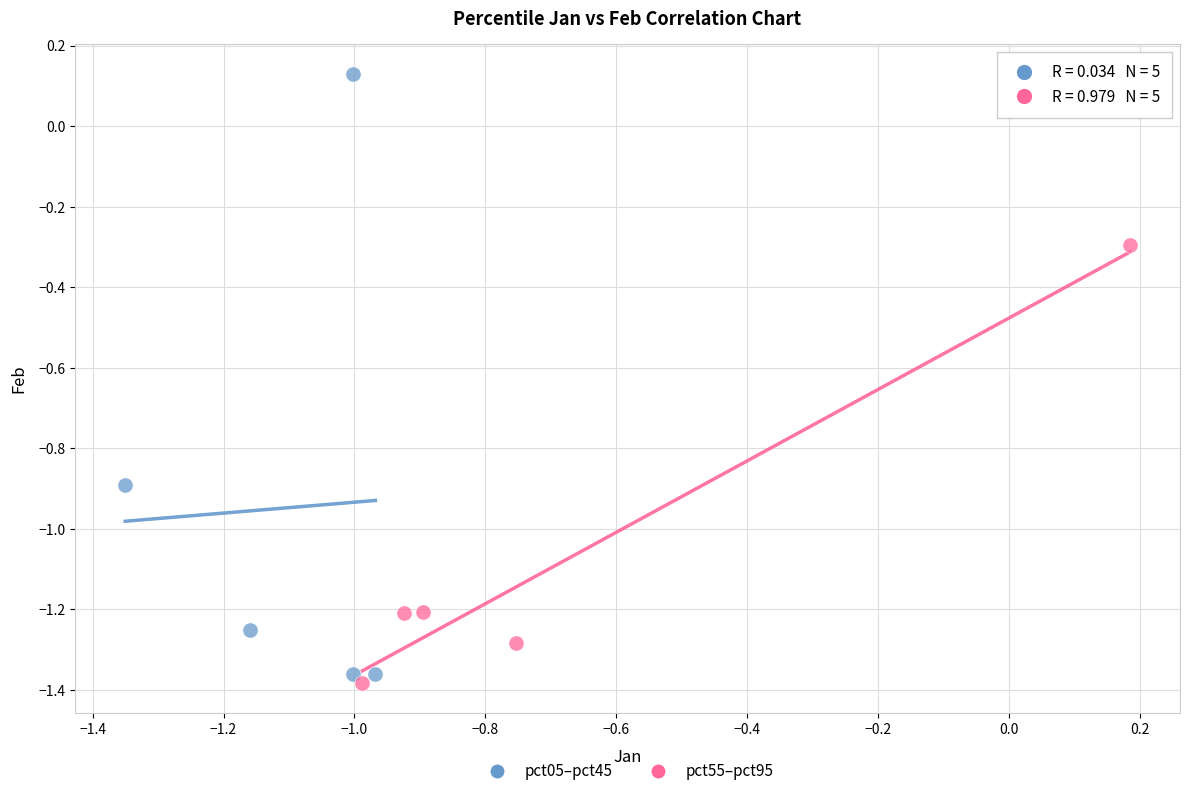

Which series has the largest Y range (max minus min)?

pct05–pct45